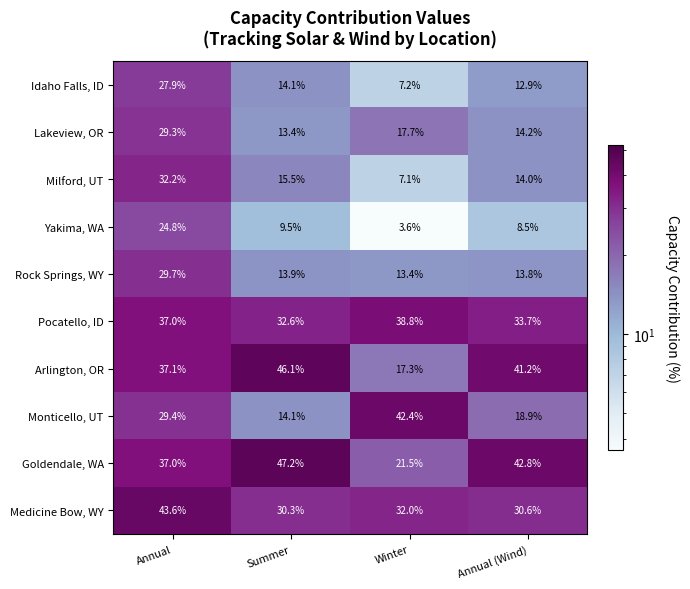

The Rock Springs, WY series shows 13.8 at Annual (Wind). True or false?

True